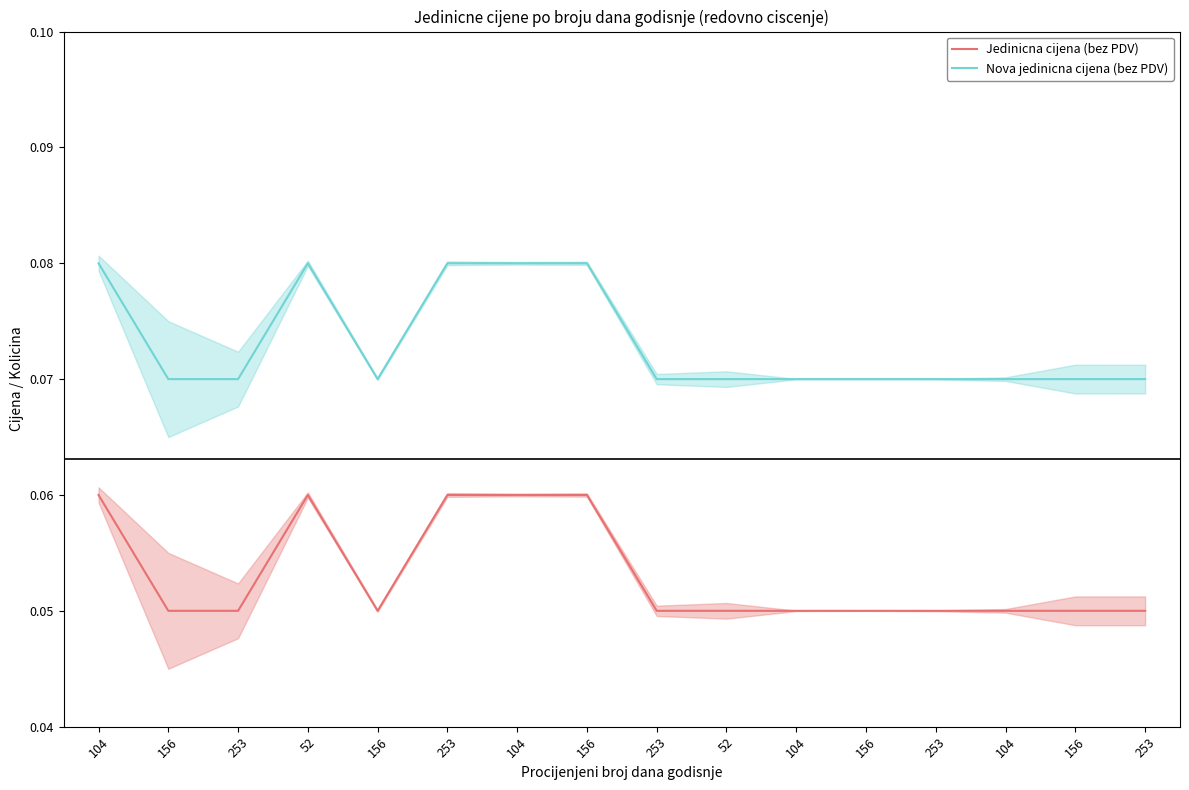

How many lines are shown in the chart?

2